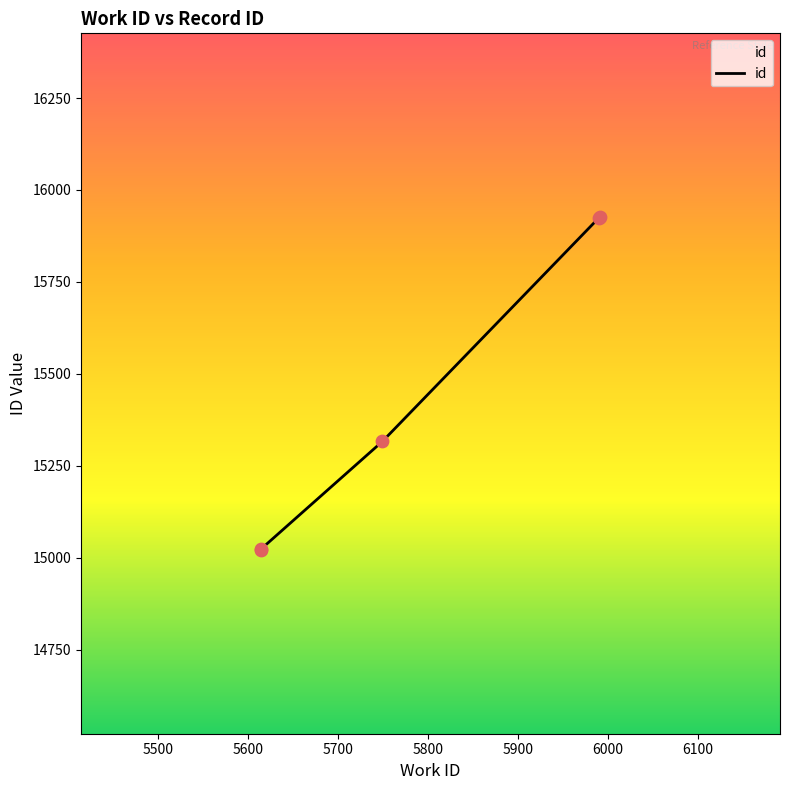

What is the change in value from 5990 to 5991?

+1